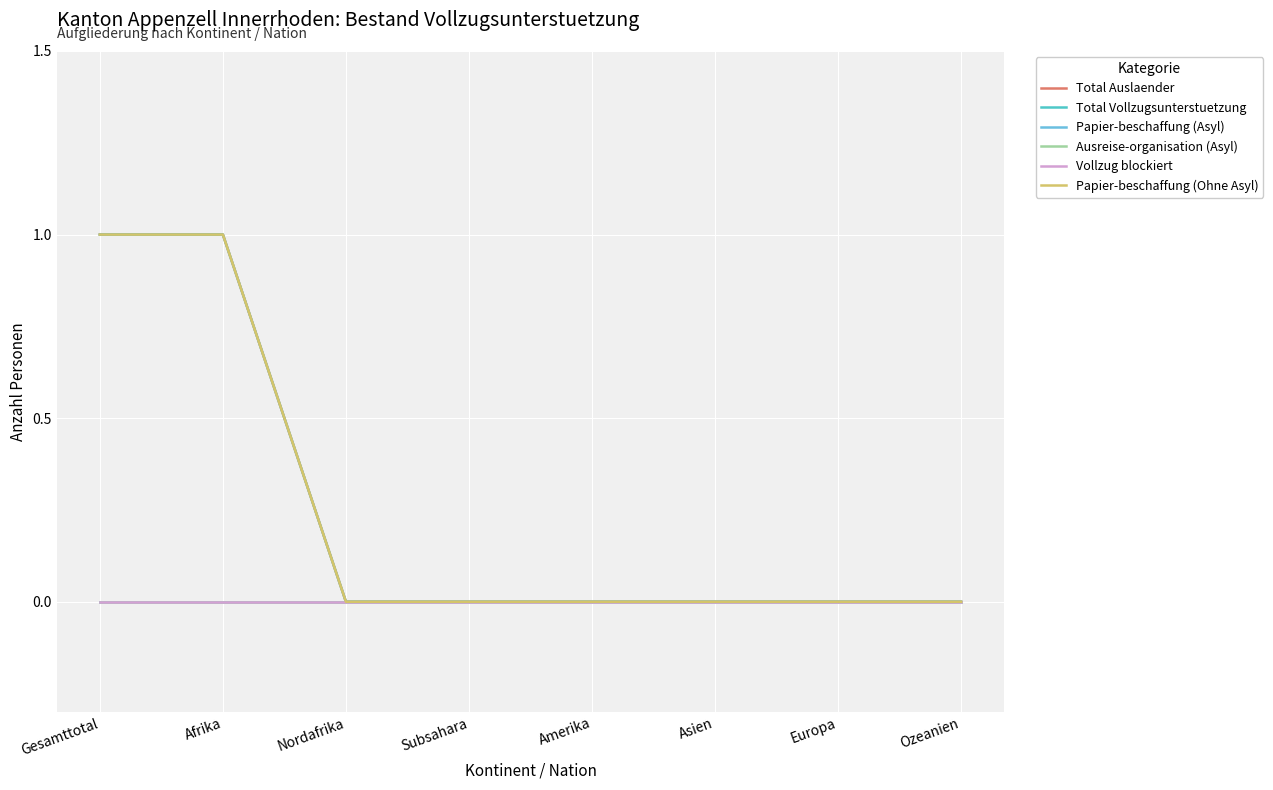

Is this an area chart (filled region under the line)?

No